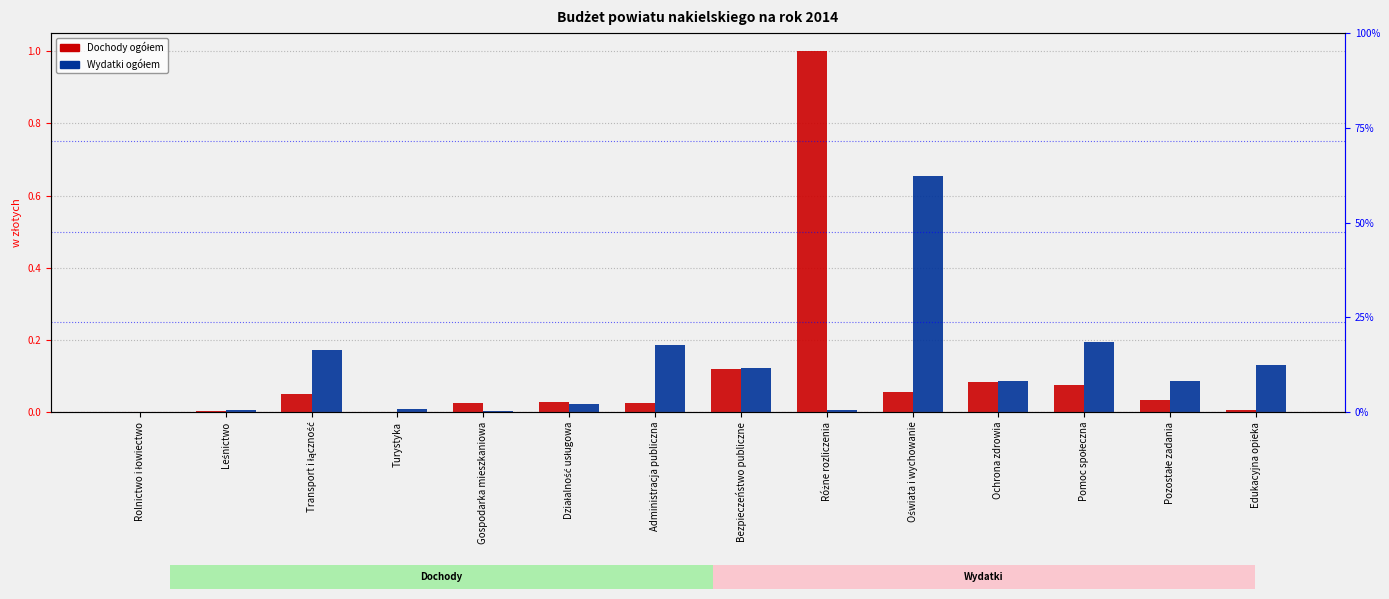

At which label is Dochody ogółem closest to 0?

Rolnictwo i łowiectwo